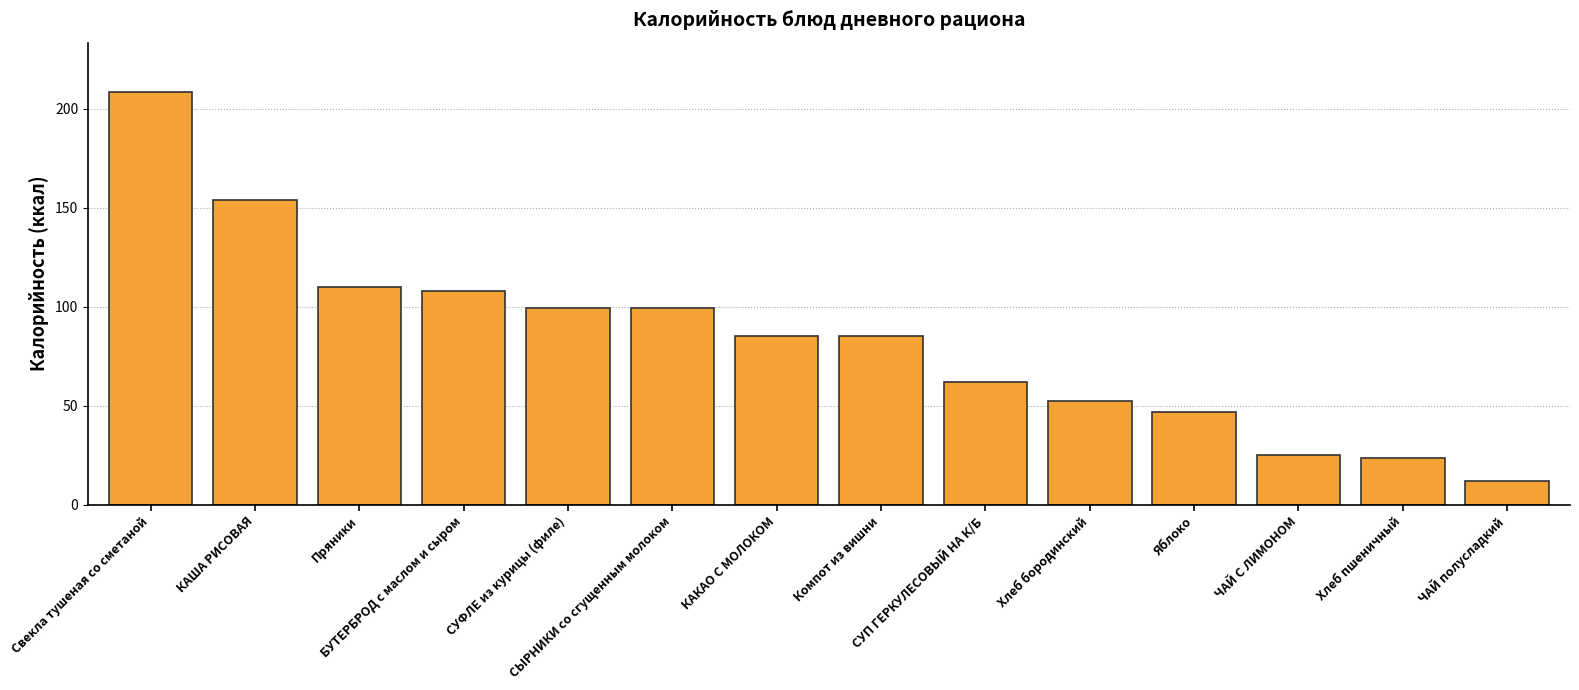

What is the sum of the values at КАША РИСОВАЯ and Хлеб пшеничный?

177.6